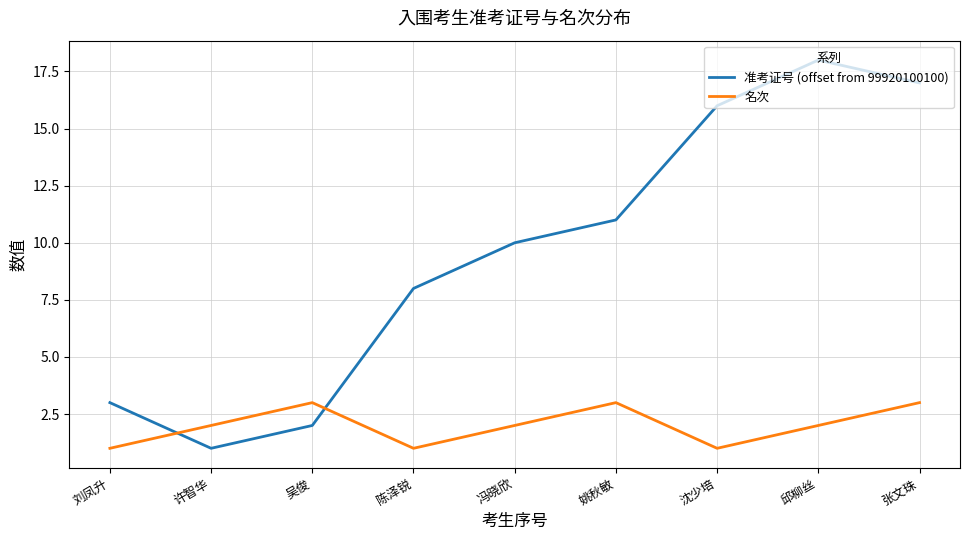

What is the highest value of the 准考证号 (offset from 99920100100) series?

18